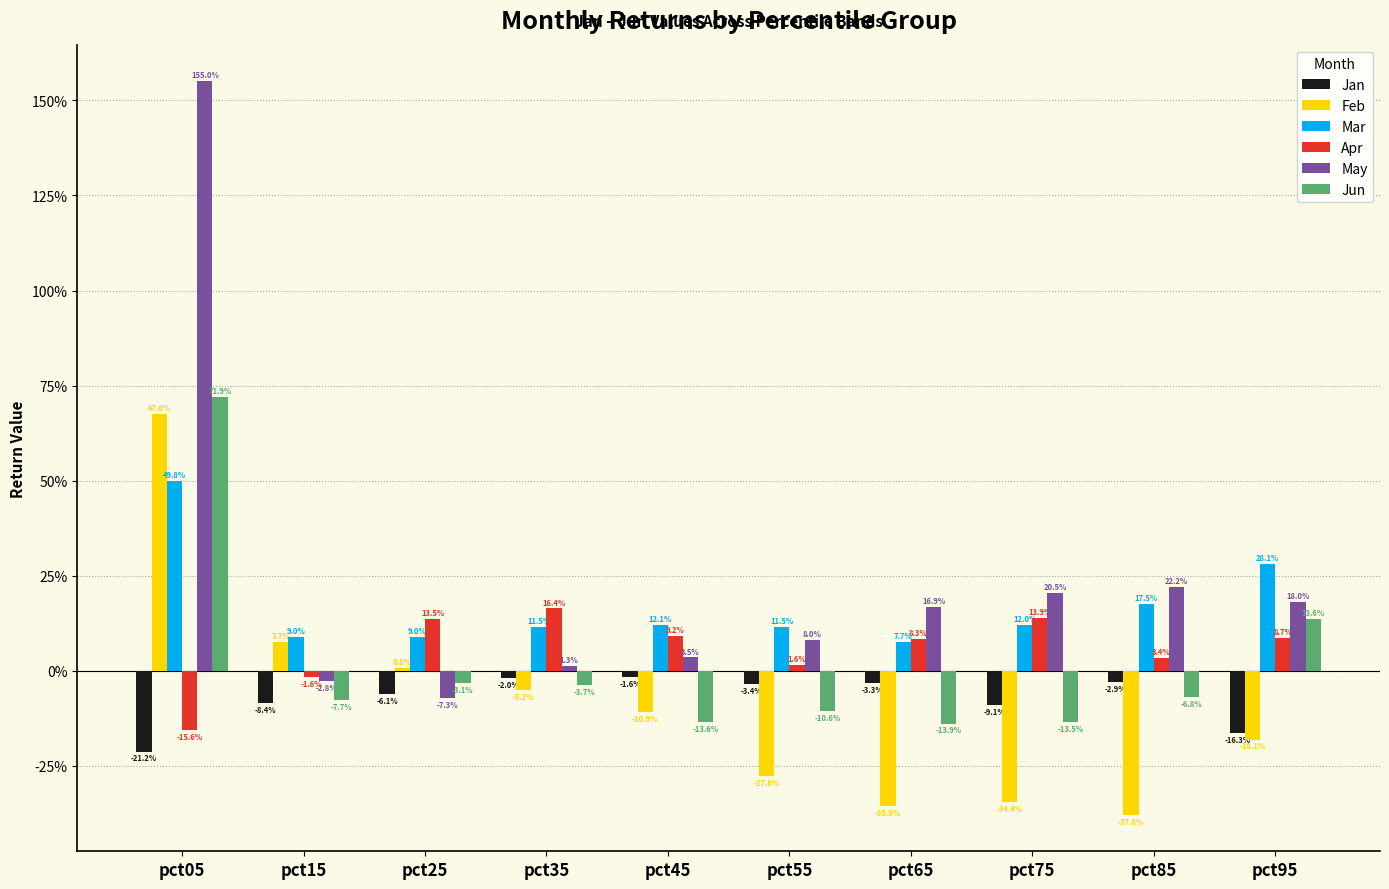

Does the chart contain stacked bars?

No